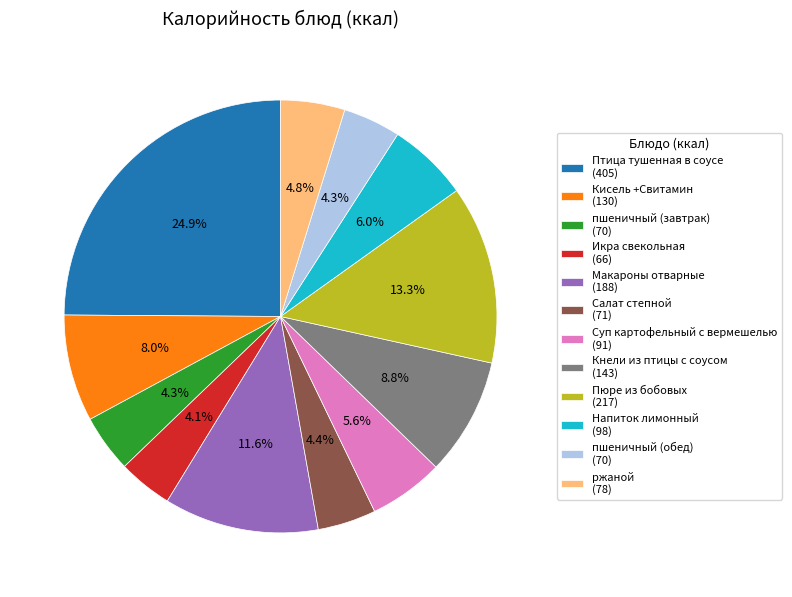

How much of the chart is everything except Салат степной?

95.6%